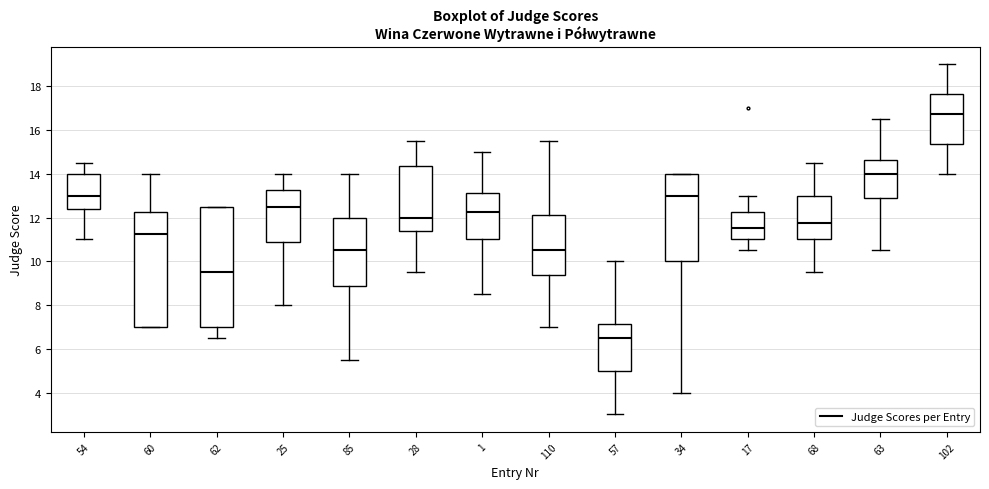

Comparing the boxes themselves (not the whiskers), which one is the tallest?

62